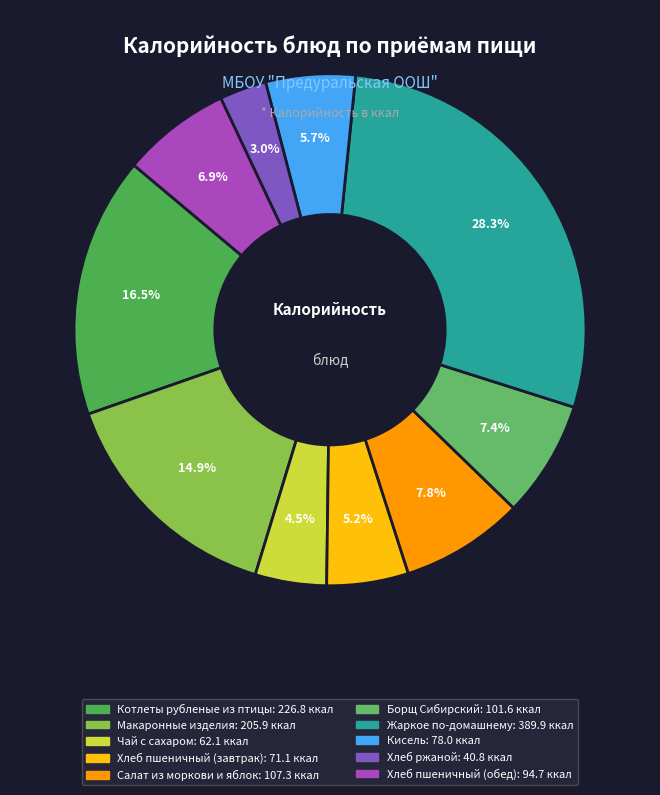

Is it true that Хлеб пшеничный (обед) is 13% of the pie?

False